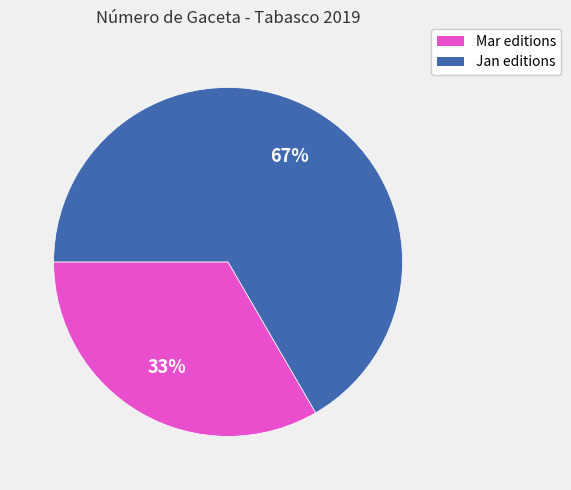

To the nearest percent, what is the average slice percentage?

50%